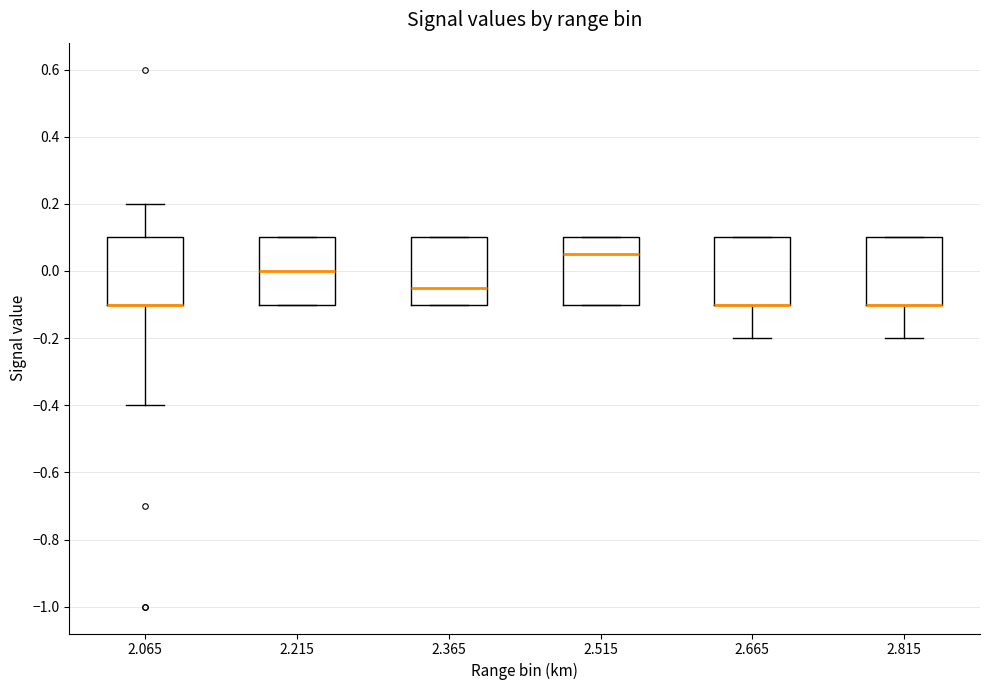

Where is the lower edge of the box at x = 2.215 on the y-axis? The values are not printed on the chart, so give them approximately, as read against the axis.

-0.10